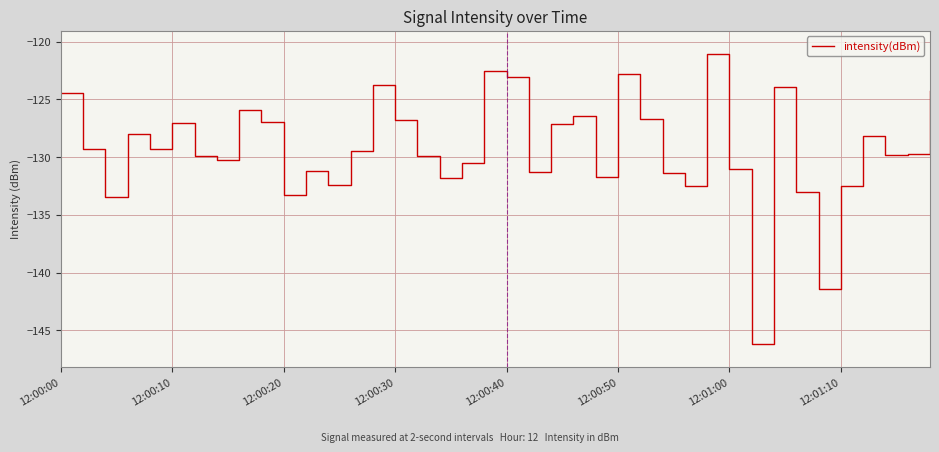

What is the difference between the maximum and minimum values?

25.1